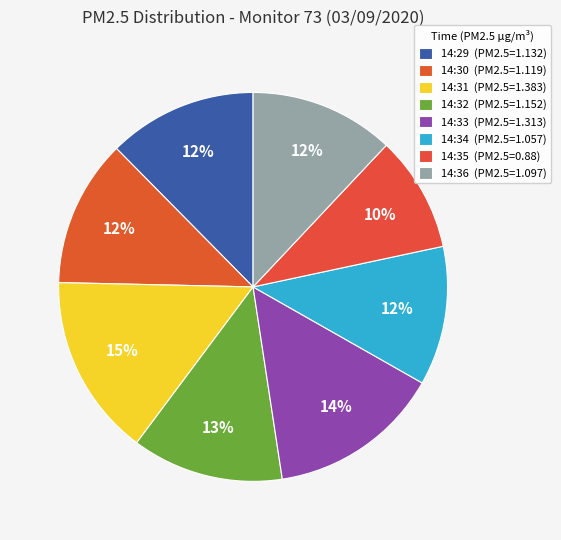

To the nearest percent, what is the difference between the largest and smallest slice percentages?

6%